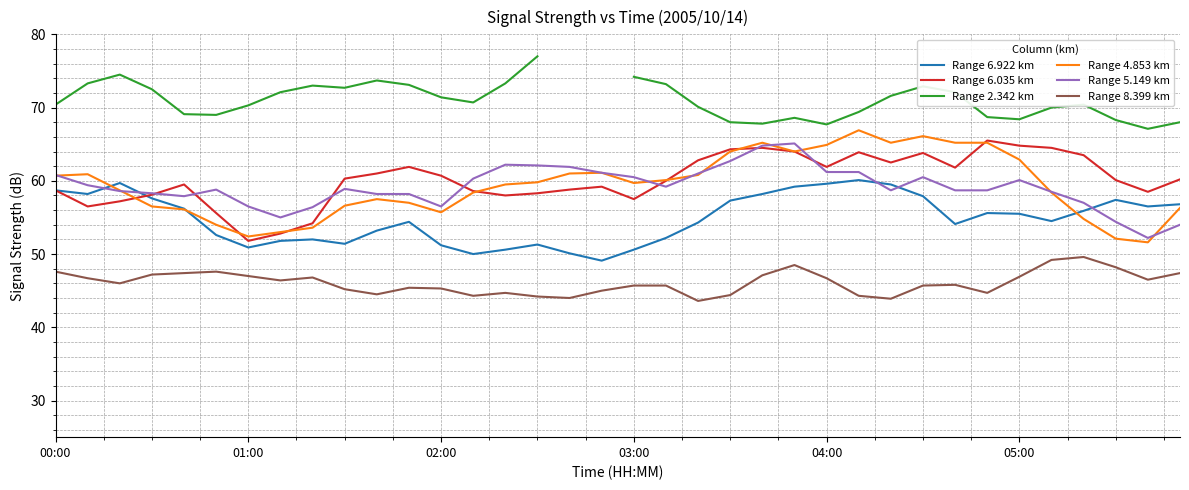

What is the total value across all series at 23?

369.4